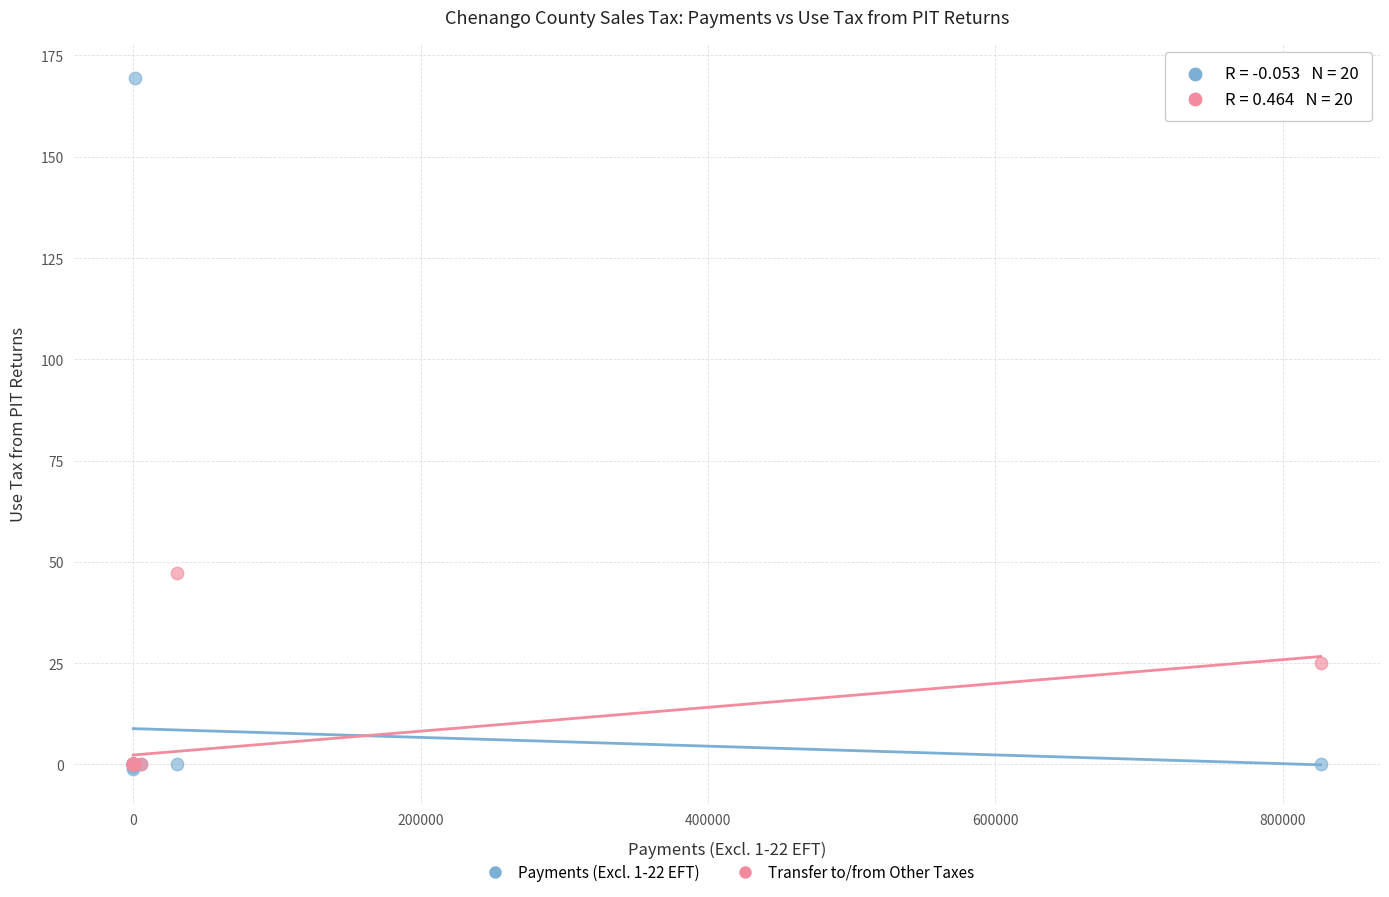

In the Transfer to/from Other Taxes series, what Y value is closest to 23?

25.1